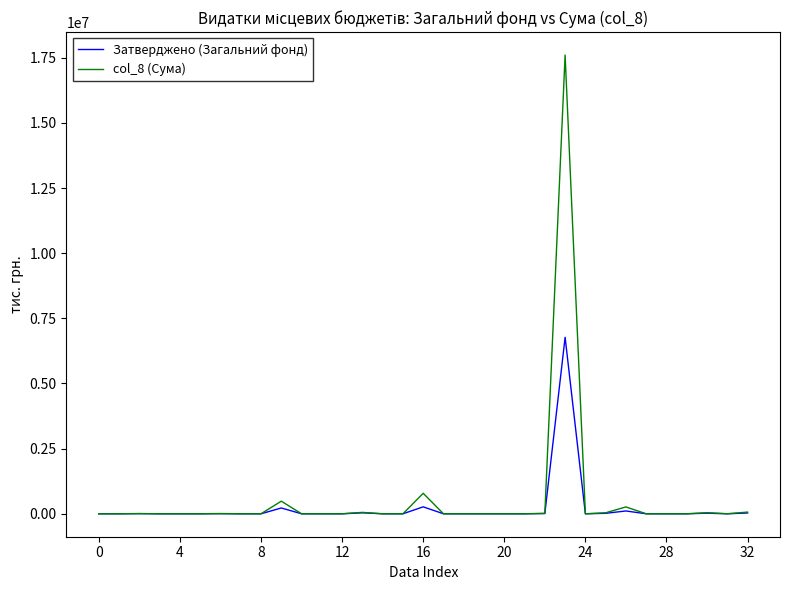

Which series has the largest range (max minus min)?

col_8 (Сума)